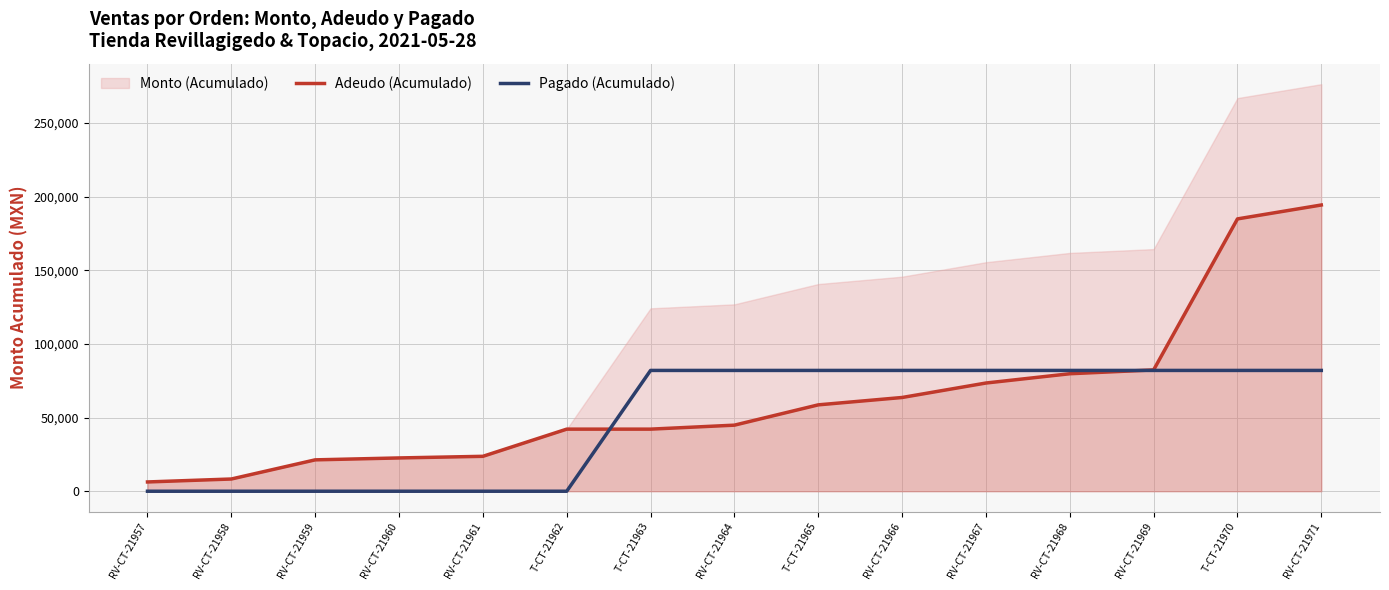

Is it true that Pagado (Acumulado) equals 0 at T-CT-21962?

True